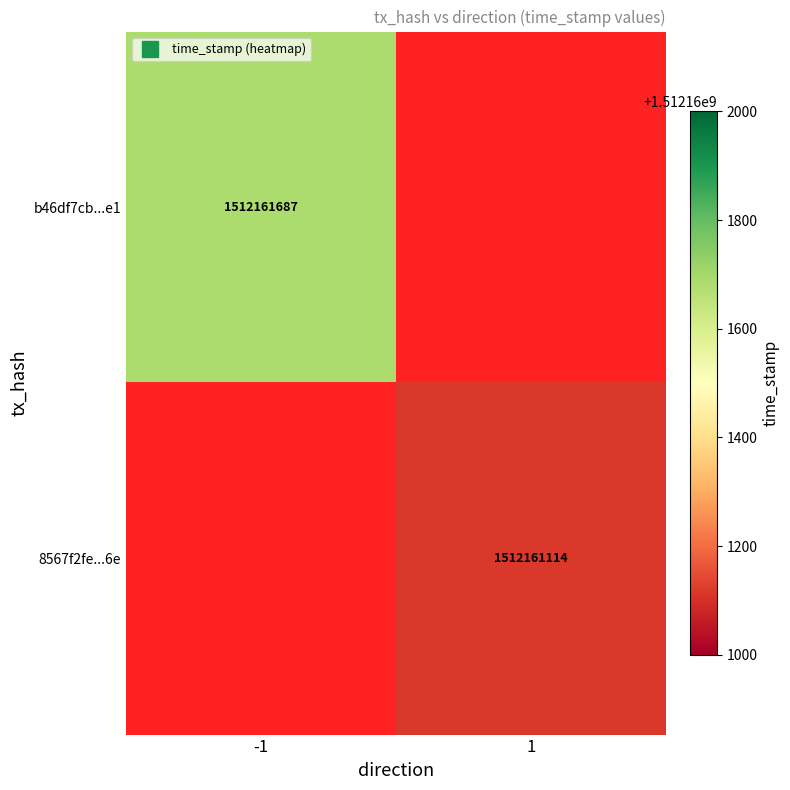

What is the sum of the b46df7cb...e1 values at -1 and 1?

1512161687